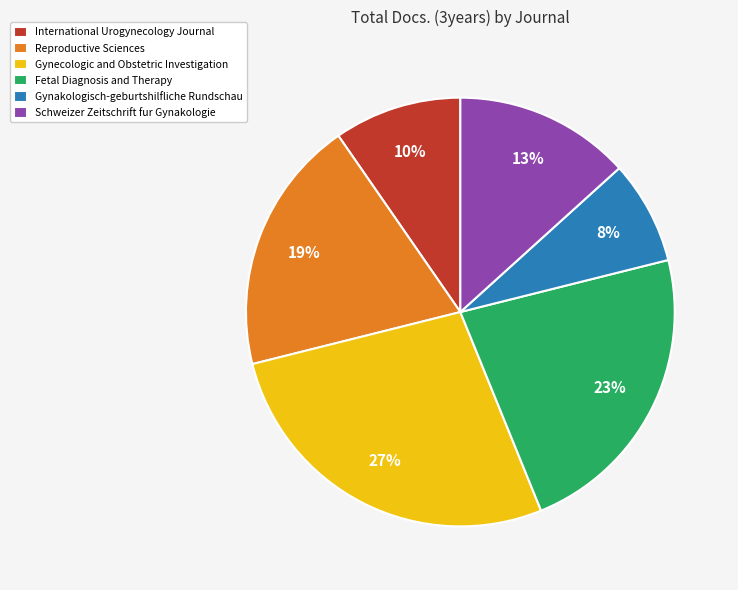

Count the number of slices in the pie.

6